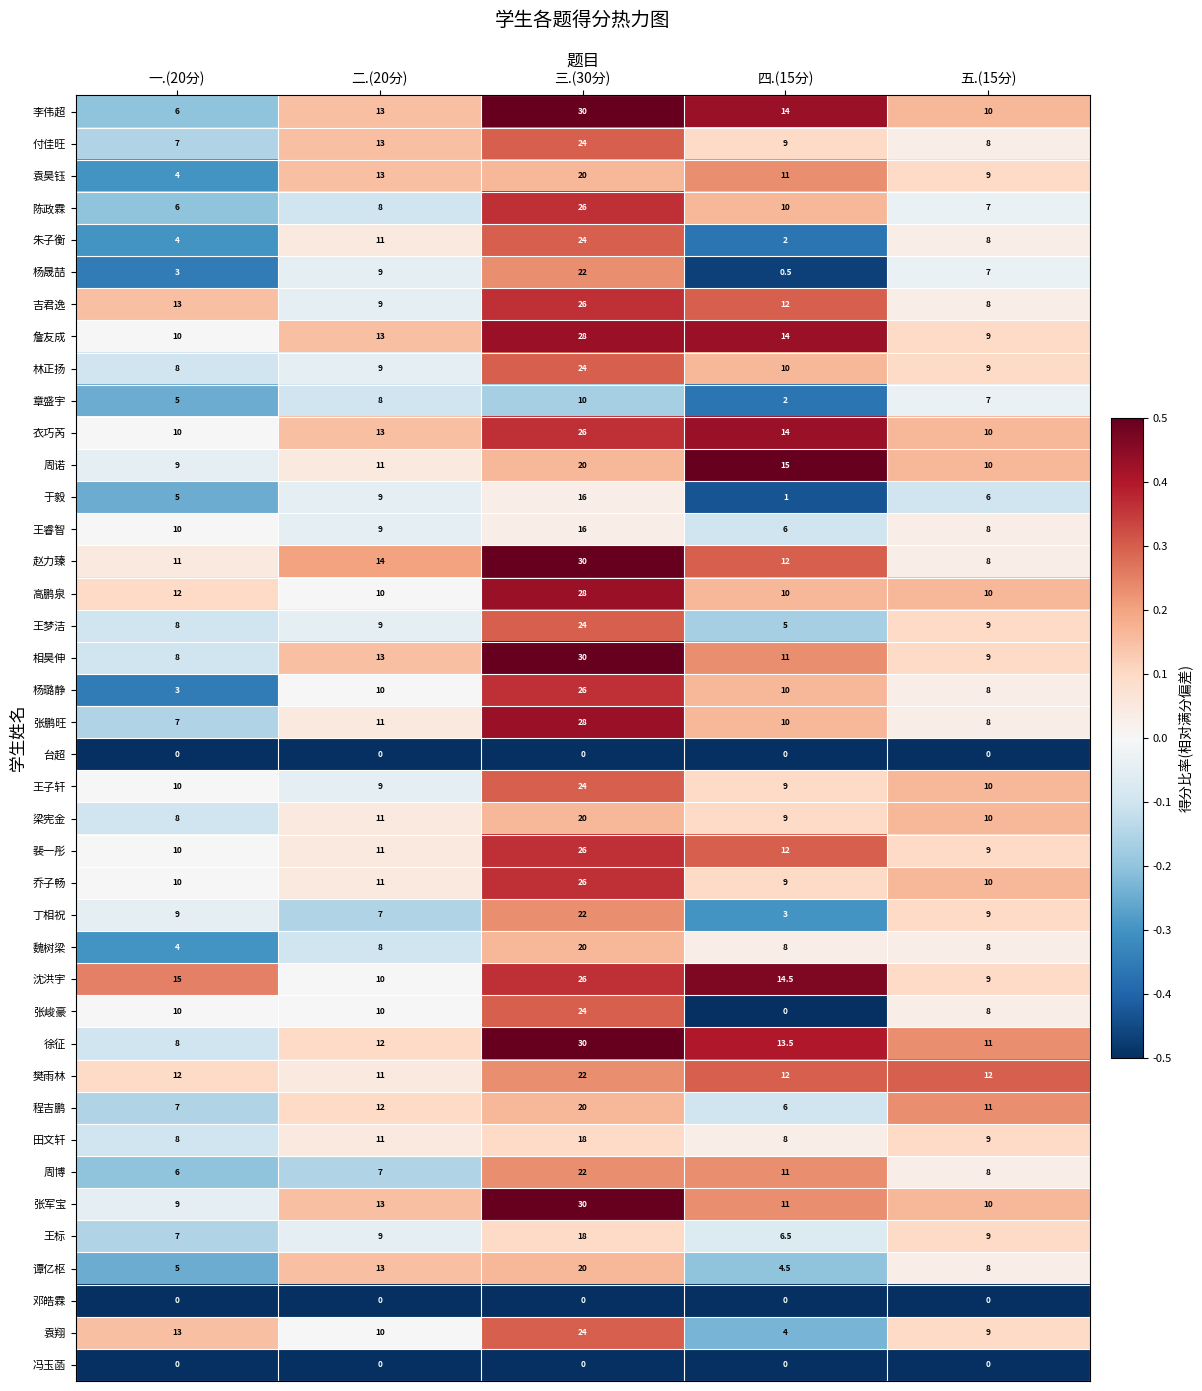

Rank the categories by 沈洪宇 value from highest to lowest.

三.(30分), 一.(20分), 四.(15分), 二.(20分), 五.(15分)